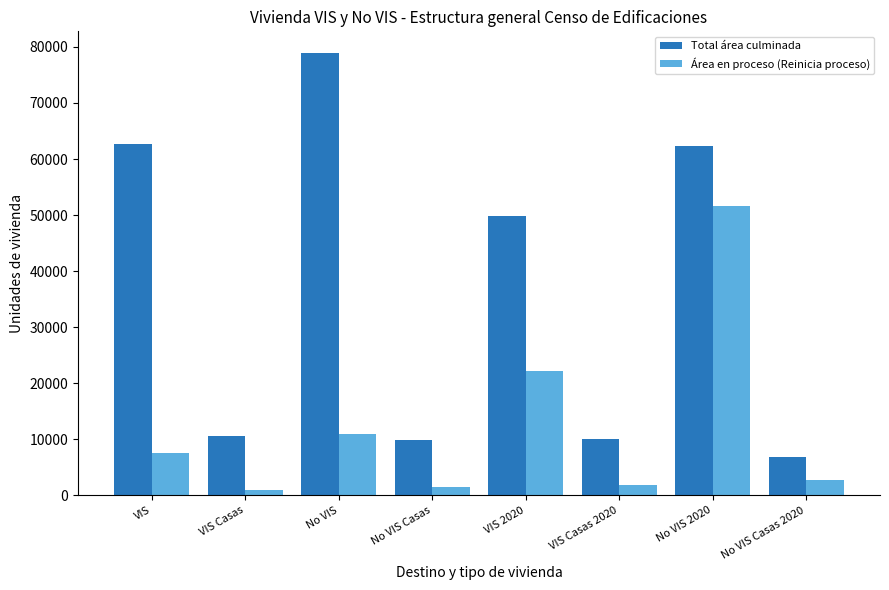

Where is Área en proceso (Reinicia proceso) nearest to the value 26346?

VIS 2020